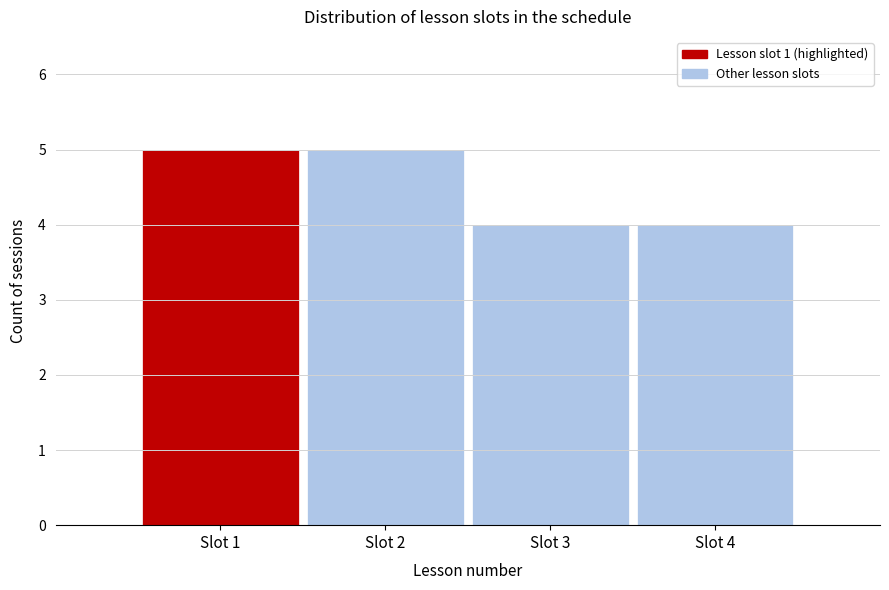

How tall is the bar that spans 3.5 to 4.5 on the x-axis? The values are not printed on the chart, so give them approximately, as read against the axis.

4